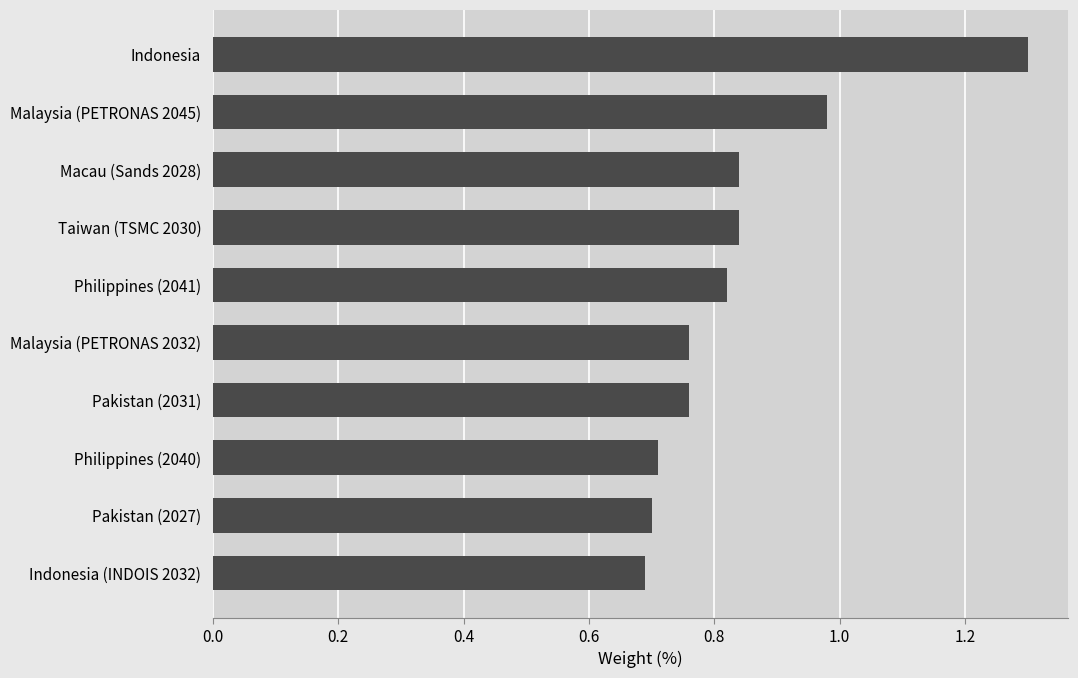

What is the difference between the second highest and minimum values?

0.3